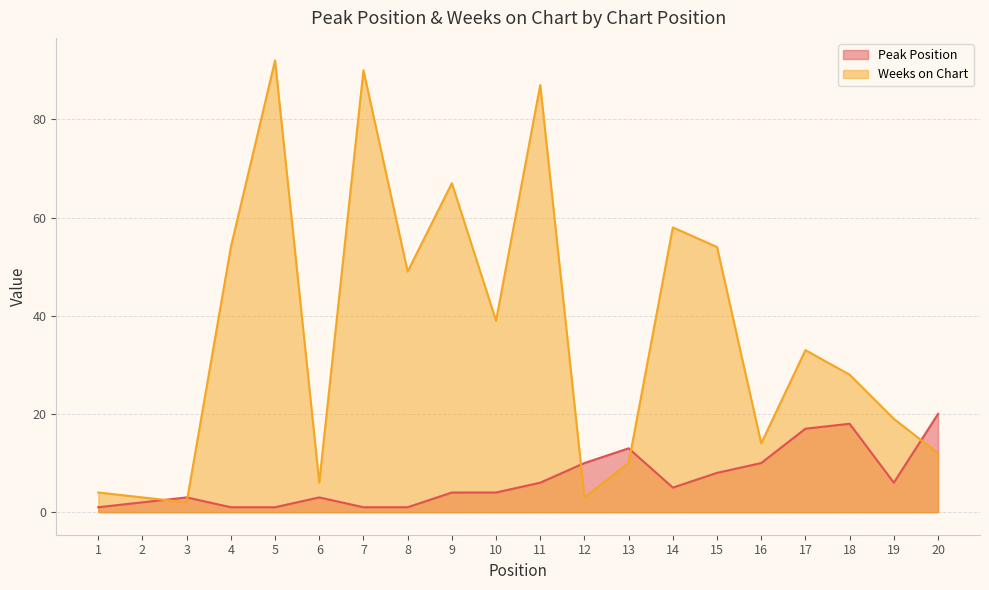

How many lines are shown in the chart?

2